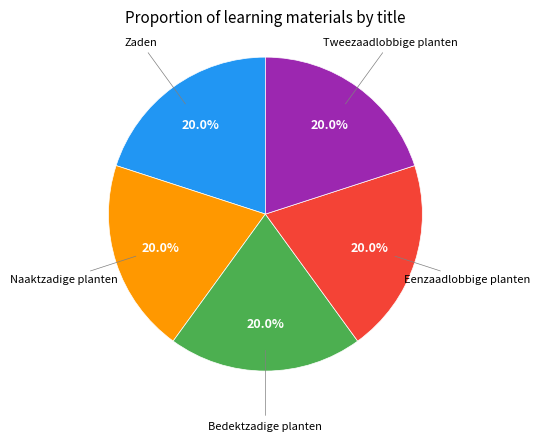

How many segments does this pie chart have?

5